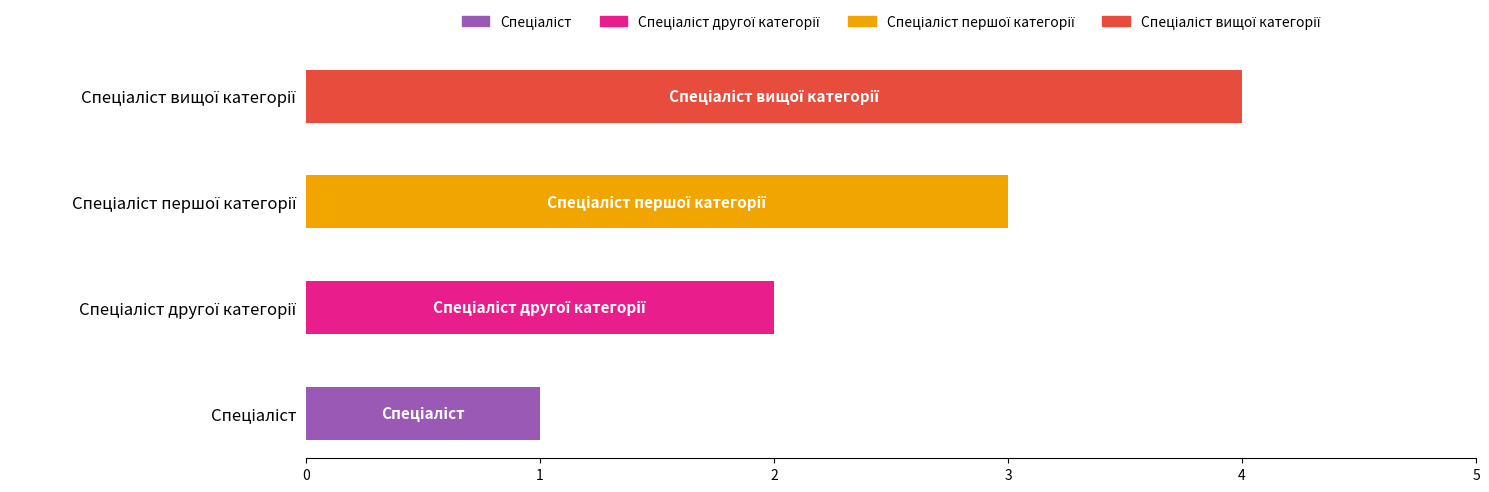

How many categories are shown in the chart?

4